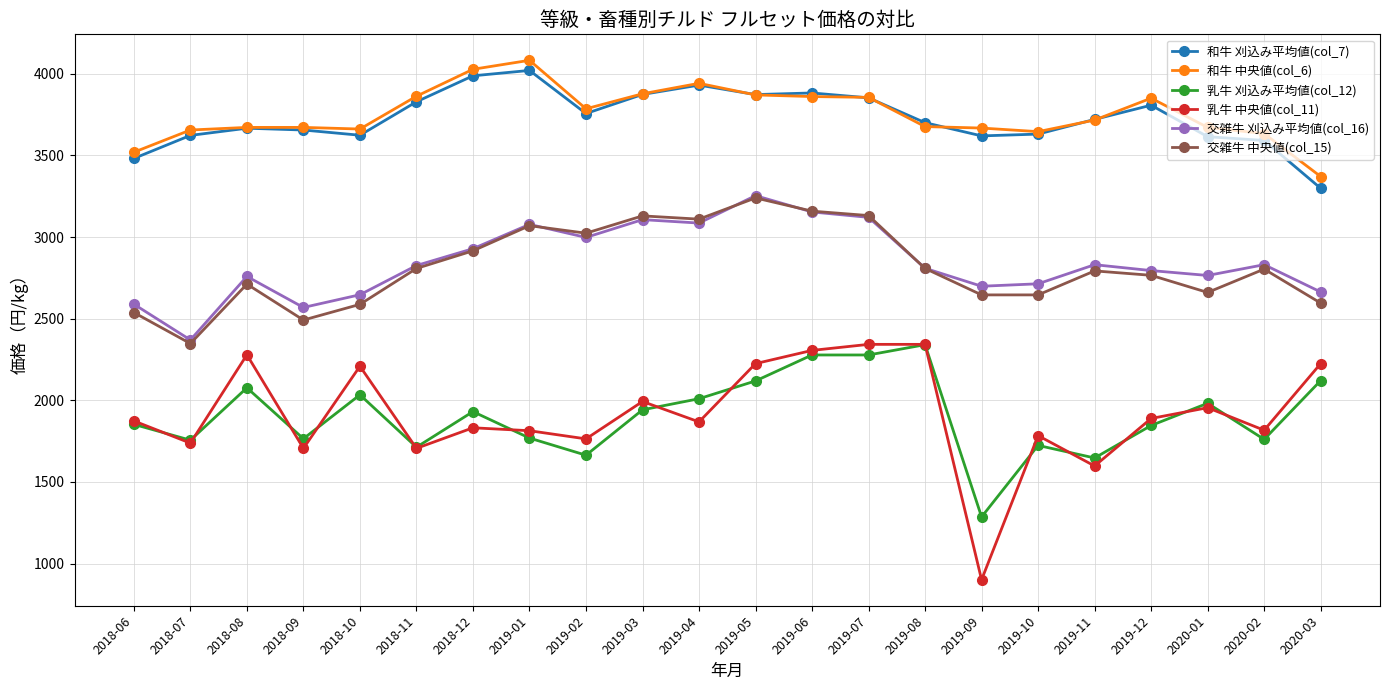

What is the value of the 交雑牛 刈込み平均値(col_16) point at the 15th from the left?

2809